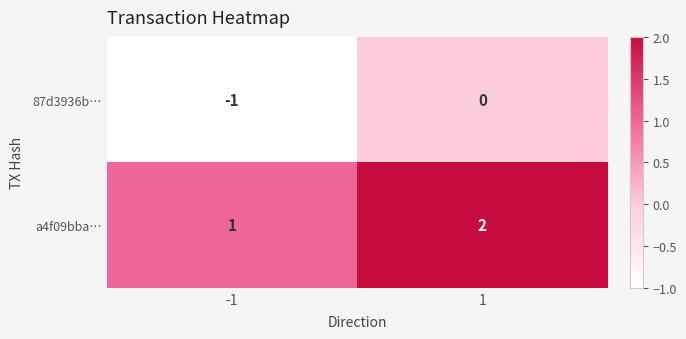

The value of a4f09bba… at -1 is 1. True or false?

True